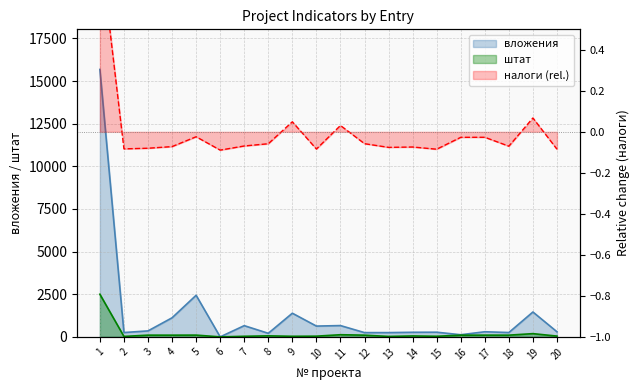

What is the difference between the вложения values at 15 and 19?

1184.8